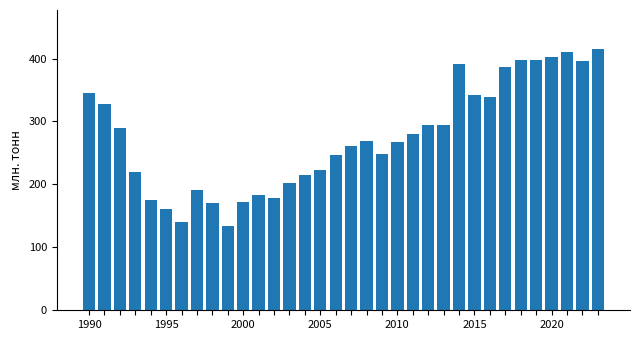

What is the value of the 10th bar from the left?

133.7